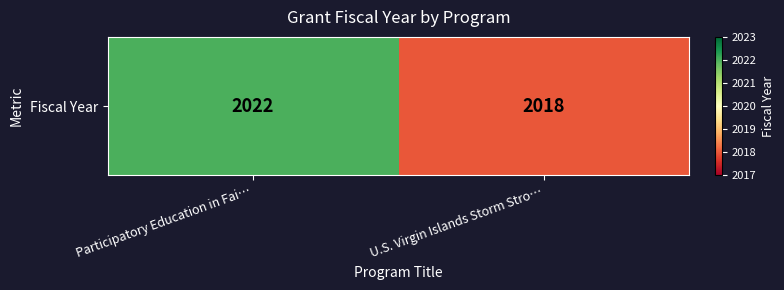

What is the sum of all values?

4040